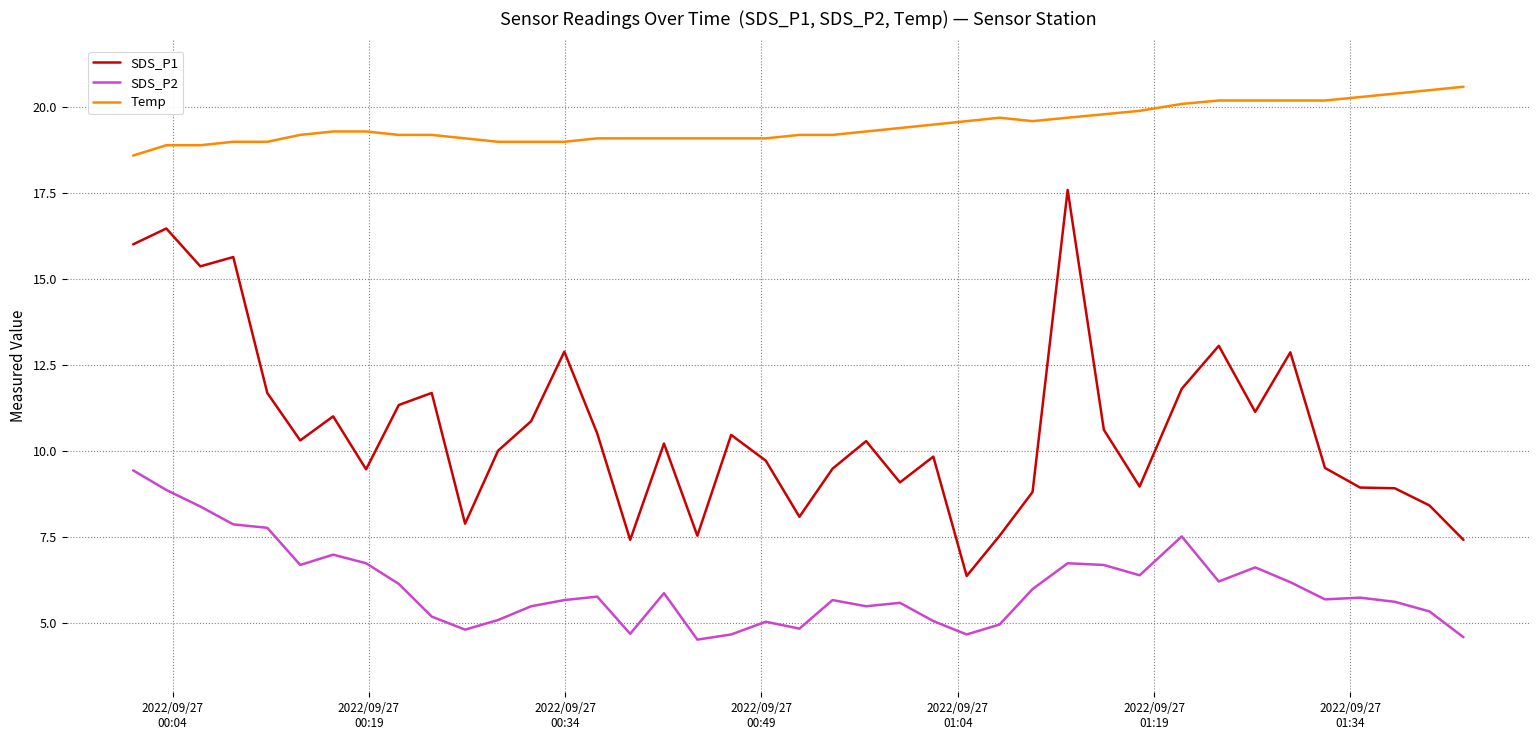

What is the highest value of the Temp series?

20.6